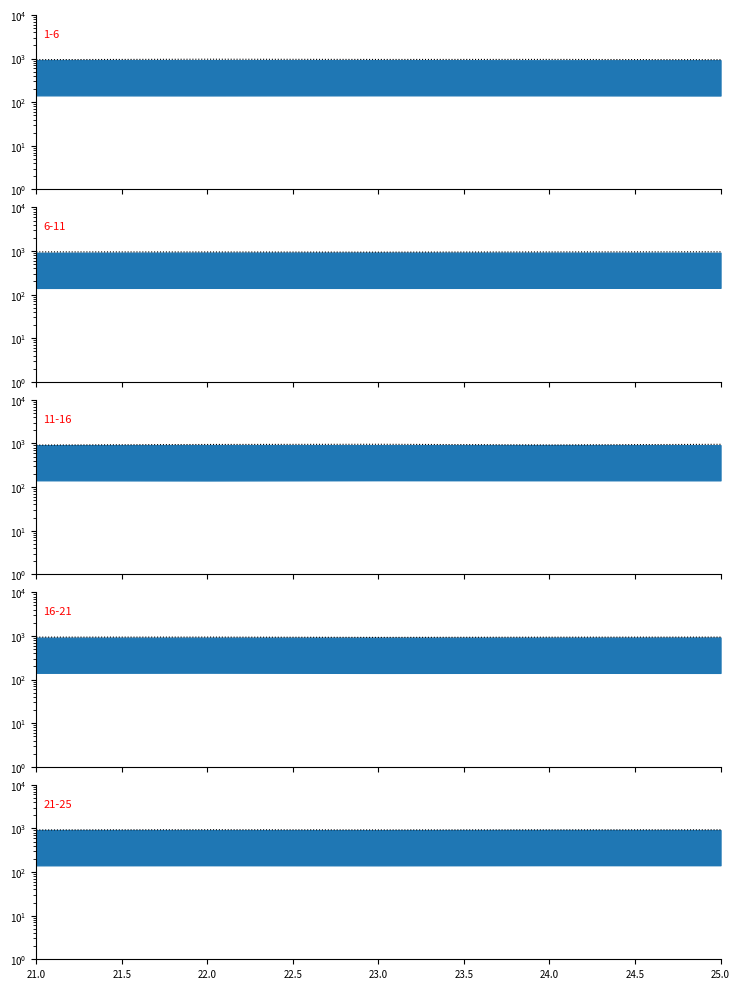

What is the ratio of the value at 21.0 to the value at 21.5?

1.0